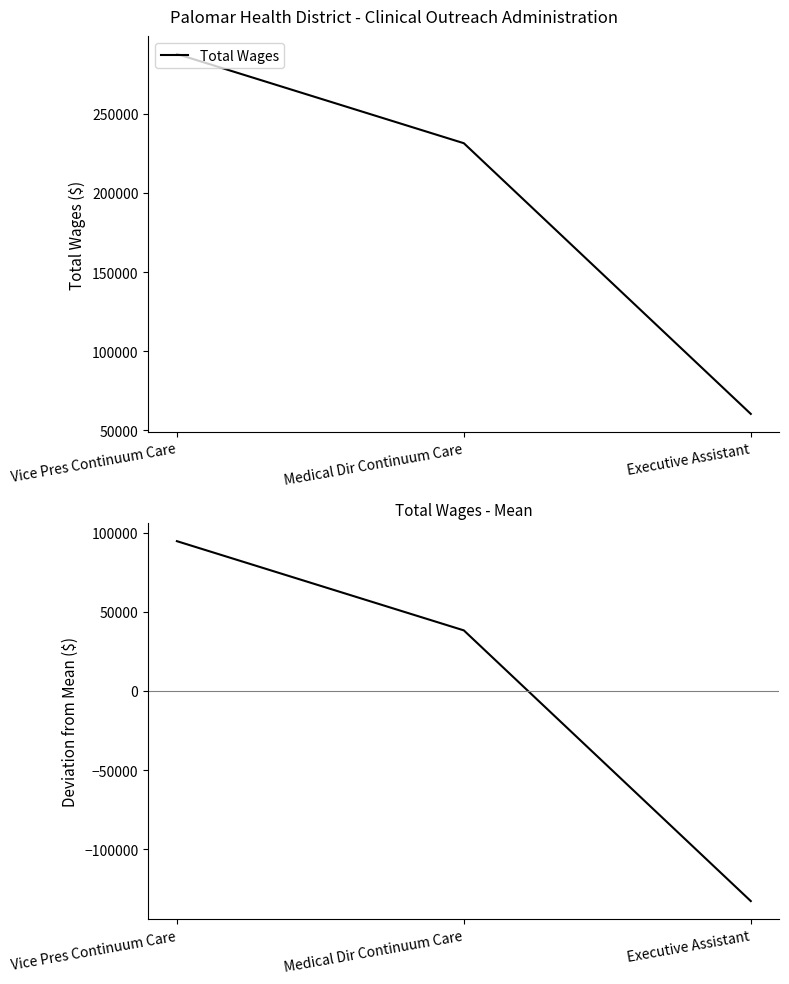

Which category has the lowest value in the Total Wages series?

Executive Assistant